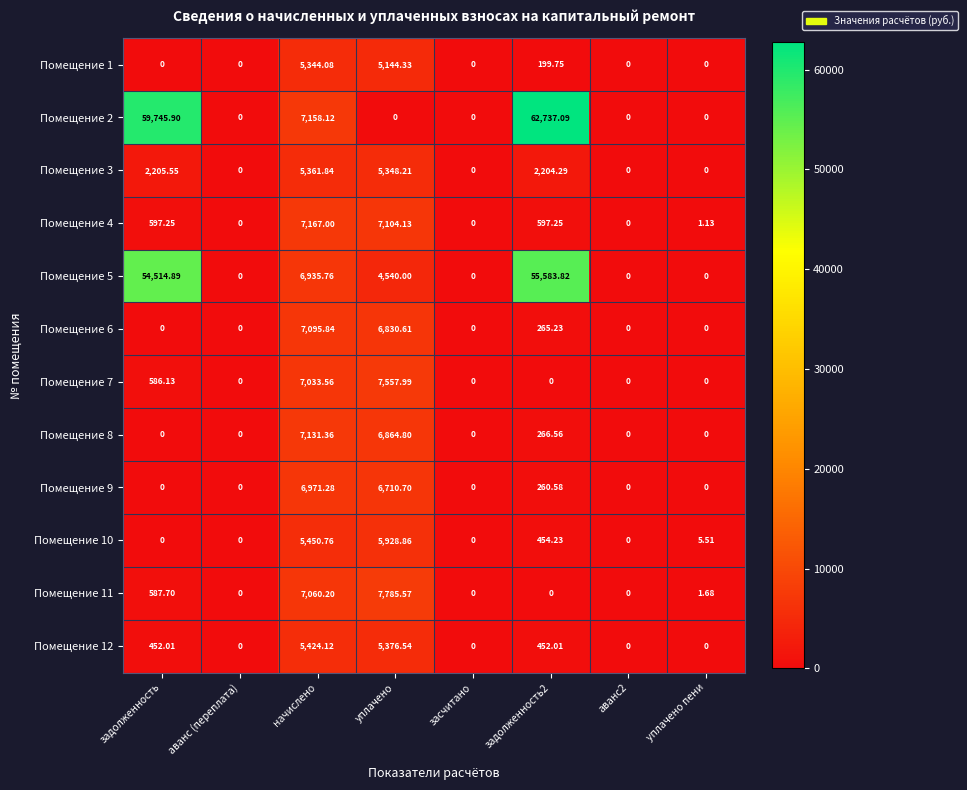

At which label does Помещение 10 first exceed 5?

начислено